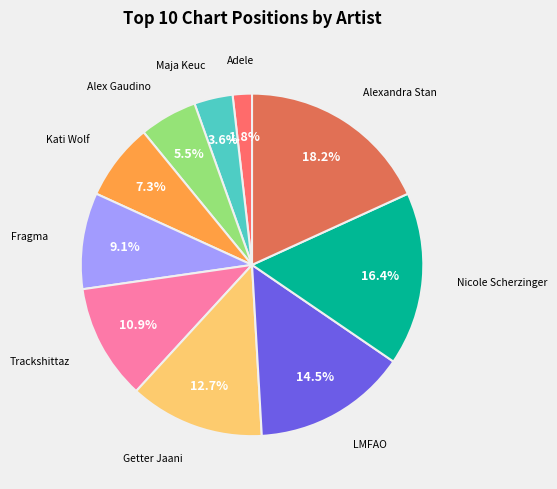

To the nearest percent, what is the difference between the Alex Gaudino and Getter Jaani slice percentages?

7%